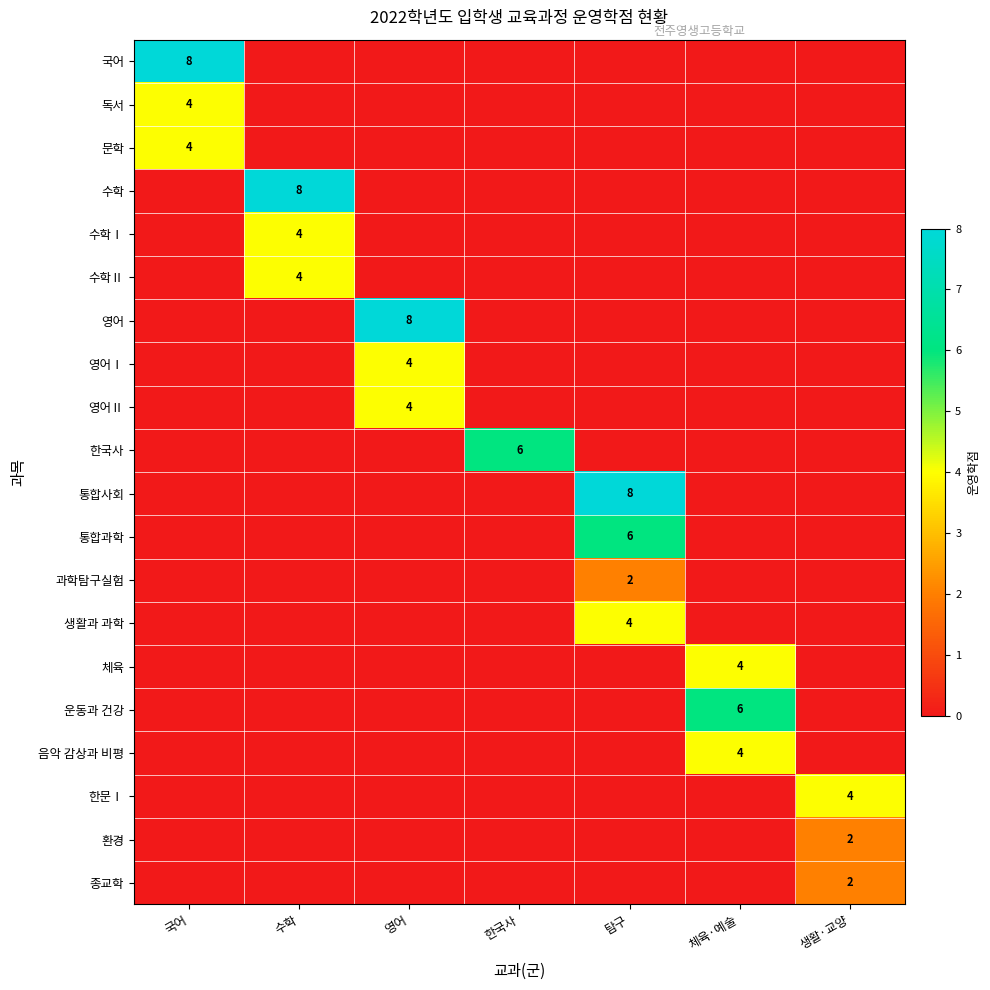

How many values in the 체육 series exceed 0?

1